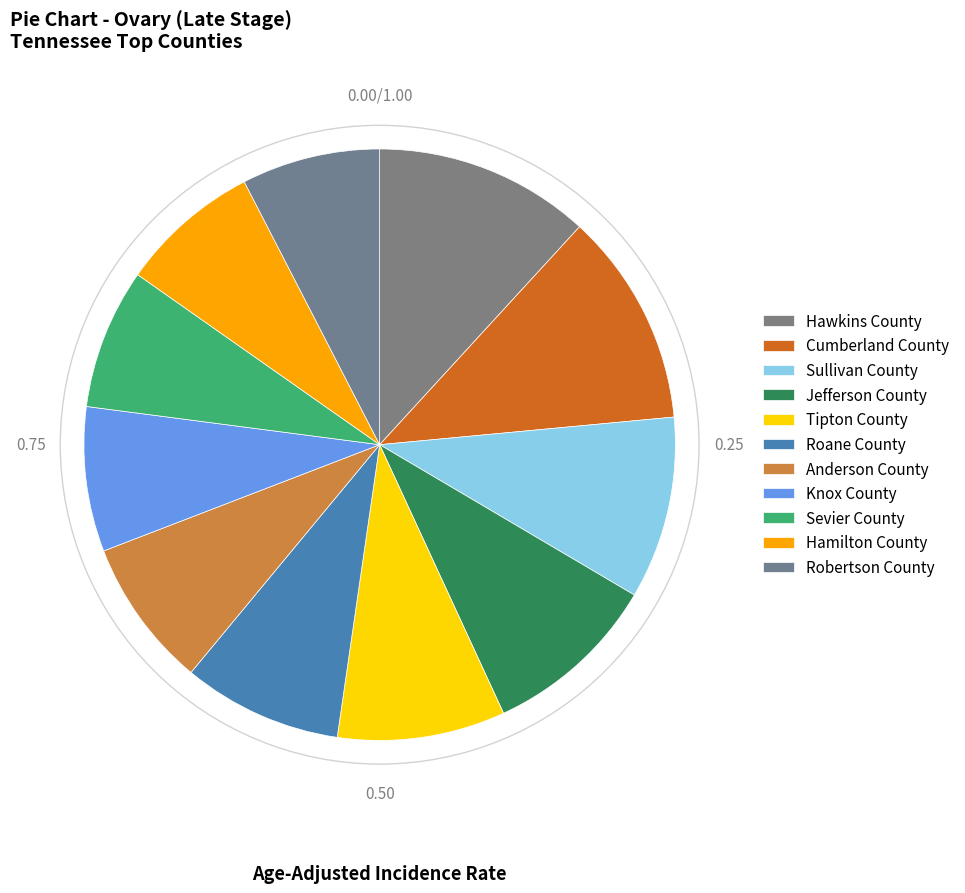

Do Anderson County and Hawkins County together represent more than half of the pie?

No